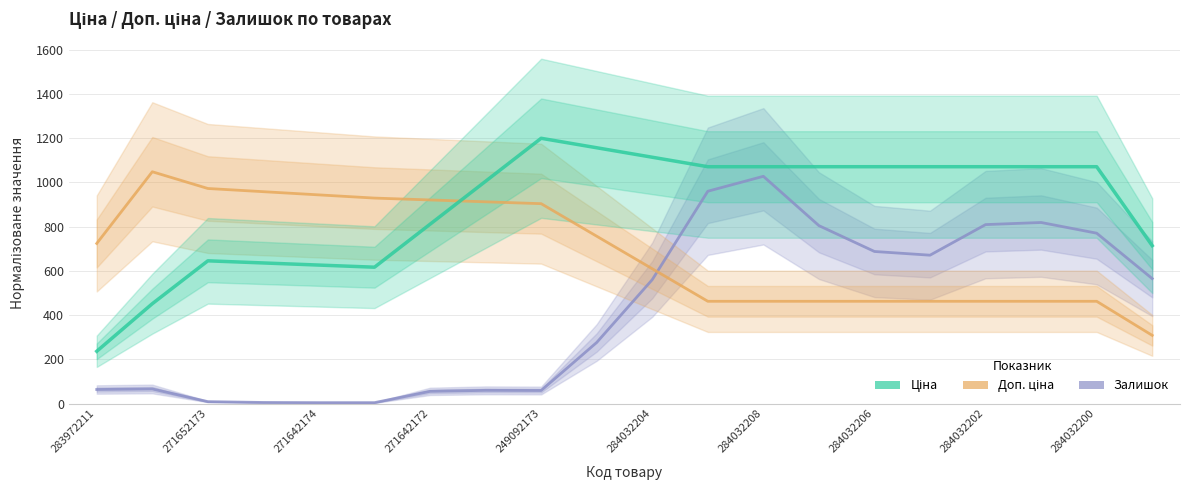

Reading right to left, what are all the values shown in this chart?

Залишок: 565.1	770.7	819.0	809.5	671.1	687.9	804.8	1028.0	960.5	560.5	276.3	59.0	59.6	55.1	4.0	4.0	4.8	8.5	65.9	63.5
Доп. ціна: 308.4	462.5	462.5	462.5	462.5	462.5	462.5	462.5	462.5	609.7	757.0	904.2	912.6	921.0	929.4	943.9	958.4	972.8	1048.6	724.3
Ціна: 714.3	1071.4	1071.4	1071.4	1071.4	1071.4	1071.4	1071.4	1071.4	1114.3	1157.1	1200.0	1005.6	811.2	616.8	626.4	636.0	645.6	451.6	236.4